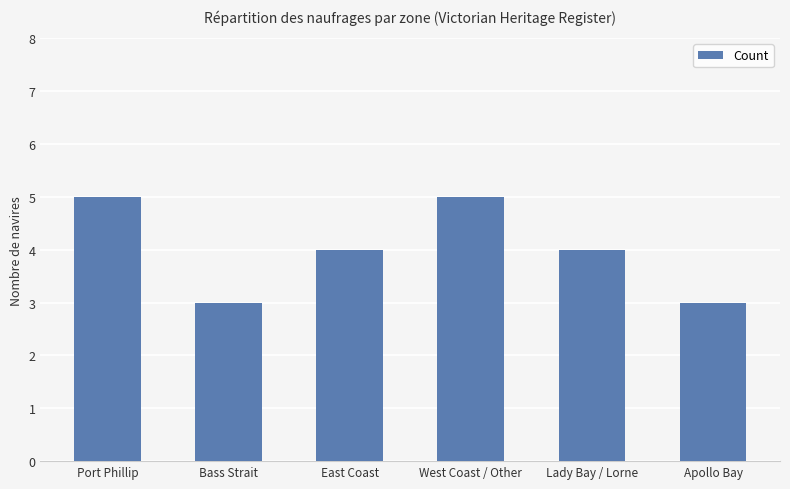

What is the label of the 2nd bar from the left?

Bass Strait